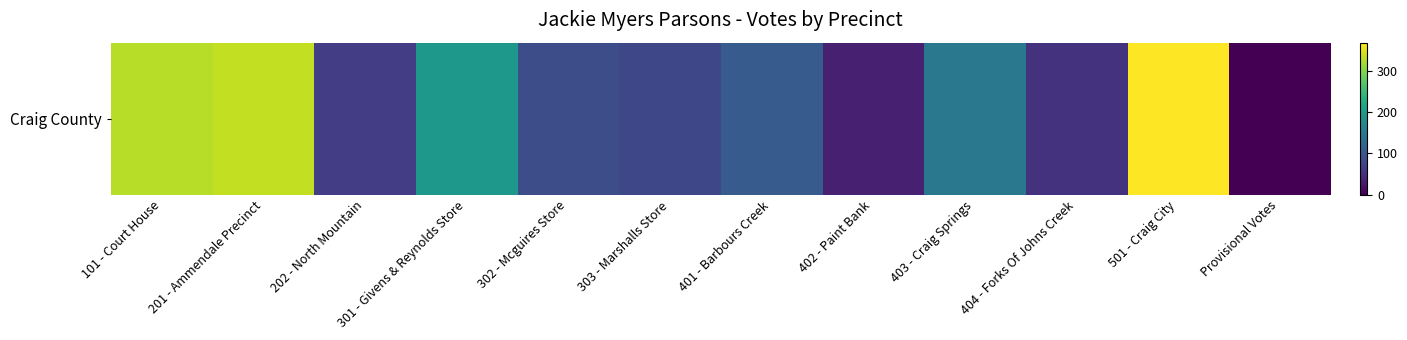

Which label corresponds to the largest value in the chart?

501 - Craig City